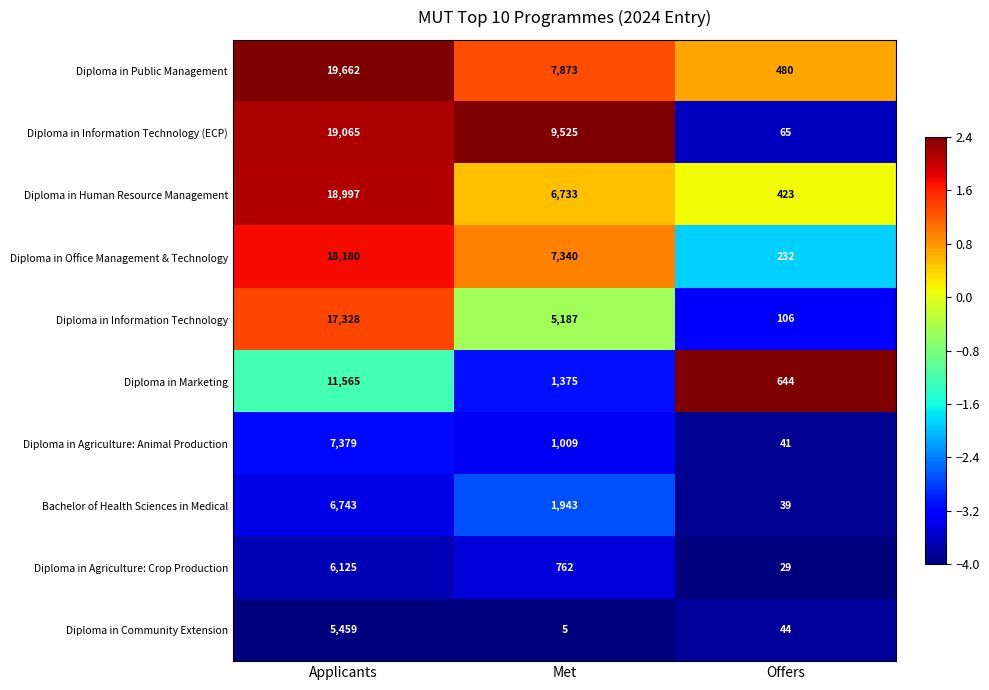

At Applicants, list the series in order from largest to smallest.

Diploma in Public Management, Diploma in Information Technology (ECP), Diploma in Human Resource Management, Diploma in Office Management & Technology, Diploma in Information Technology, Diploma in Marketing, Diploma in Agriculture: Animal Production, Bachelor of Health Sciences in Medical, Diploma in Agriculture: Crop Production, Diploma in Community Extension